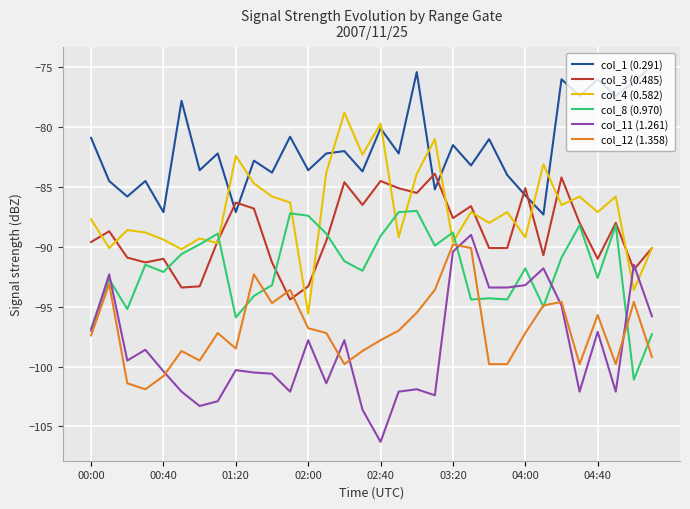

True or false: col_11 (1.261) and col_1 (0.291) cross at least once.

False